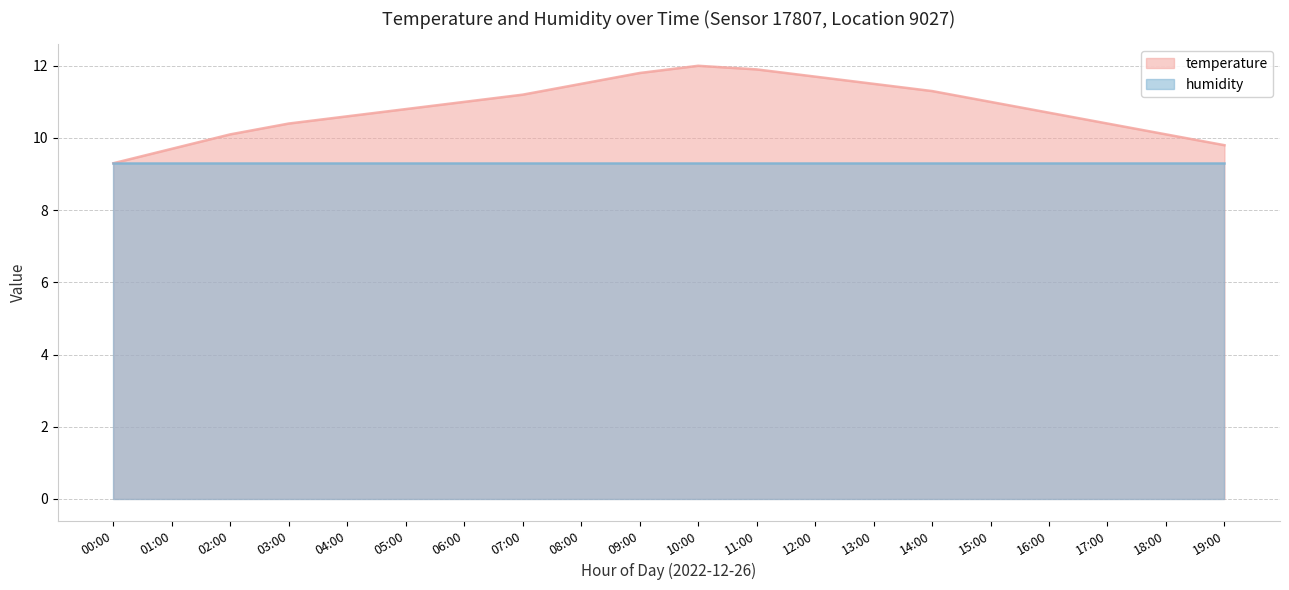

Does the chart have visible grid lines?

Yes